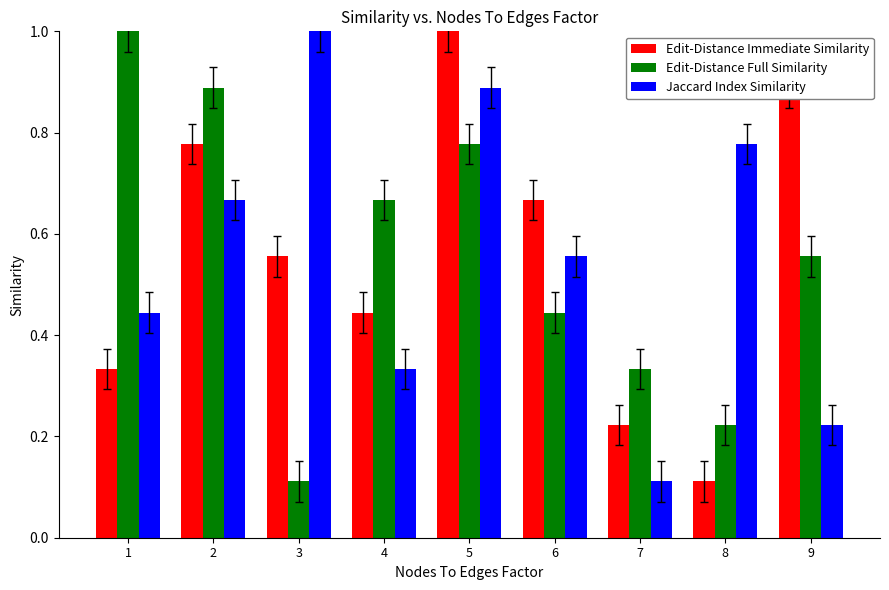

At 8, list the series in order from smallest to largest.

Edit-Distance Immediate Similarity, Edit-Distance Full Similarity, Jaccard Index Similarity